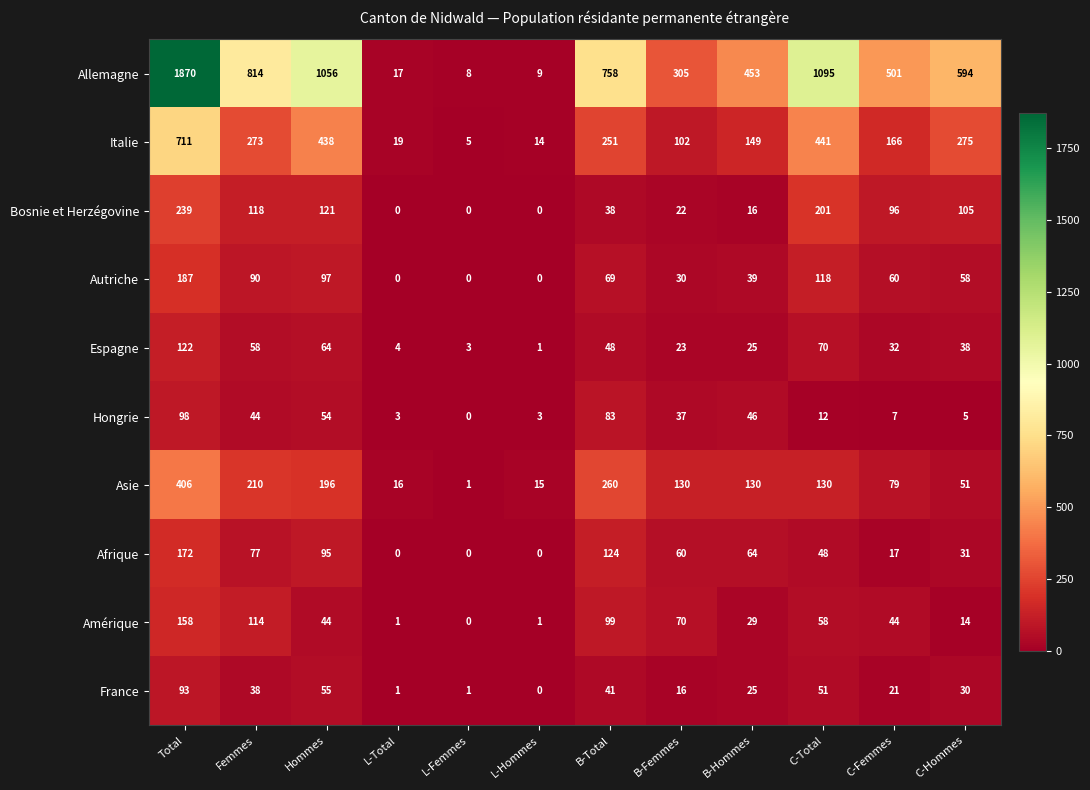

At which category is the sum across all series the highest?

Total